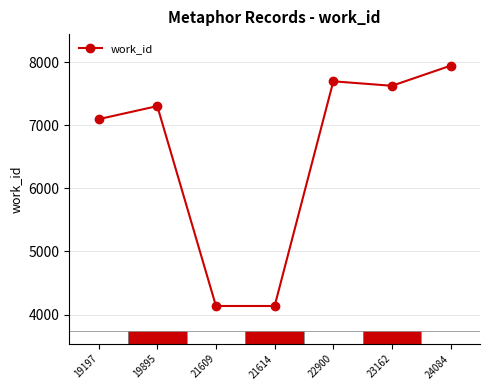

At which category does the chart reach its peak across all series?

24084